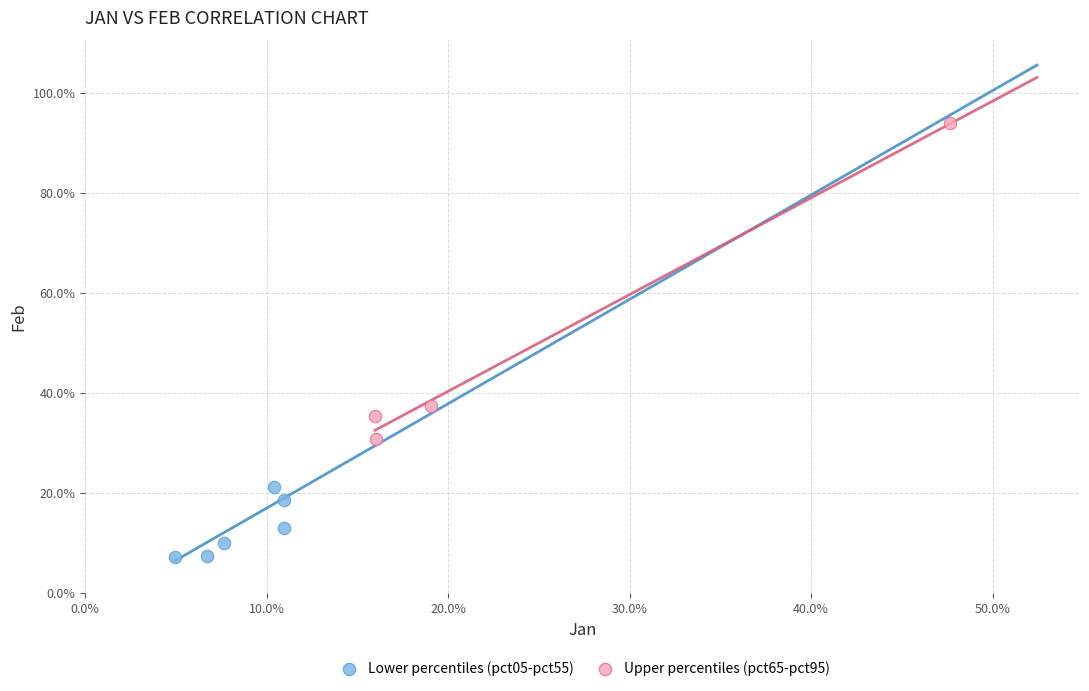

Which series reaches the minimum Y coordinate?

Lower percentiles (pct05-pct55)